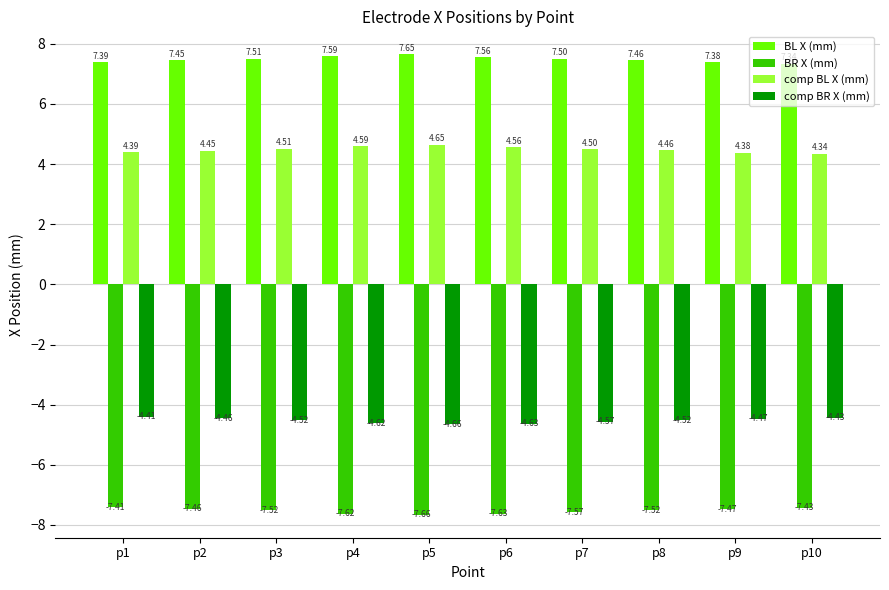

What is the spread (max minus min) of values at p5?

15.3